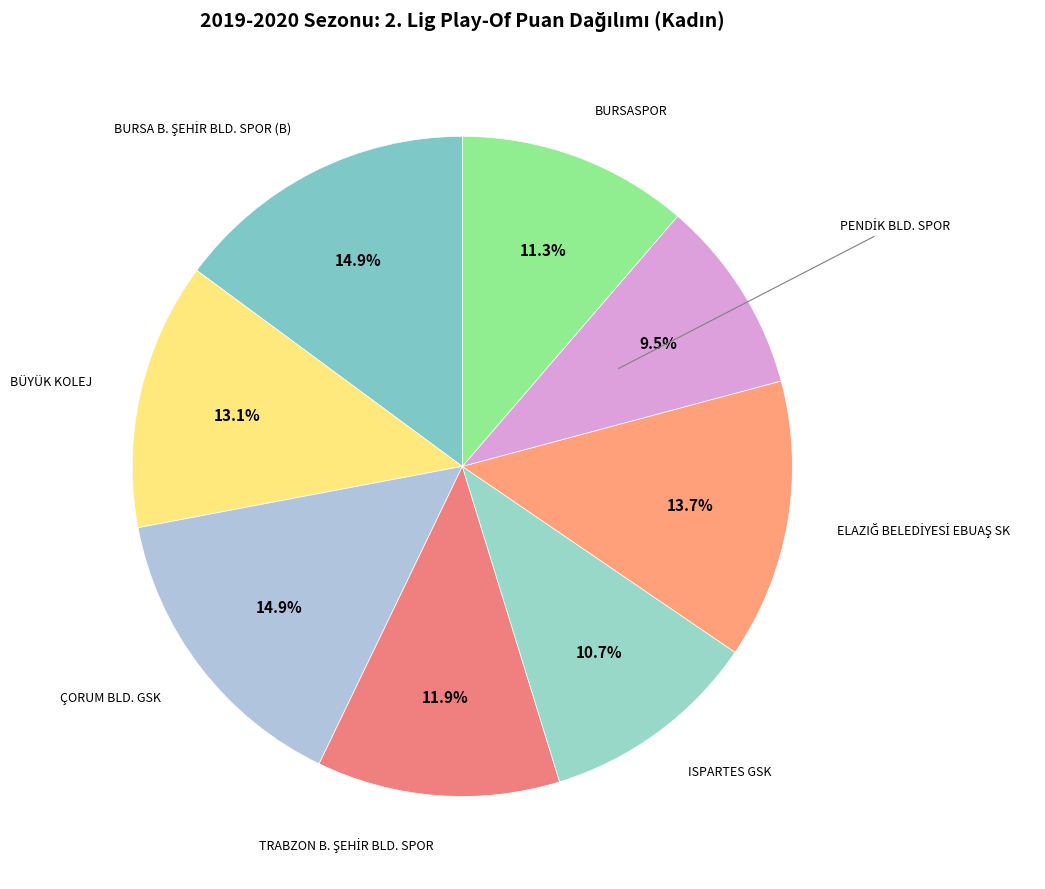

How many segments does this pie chart have?

8